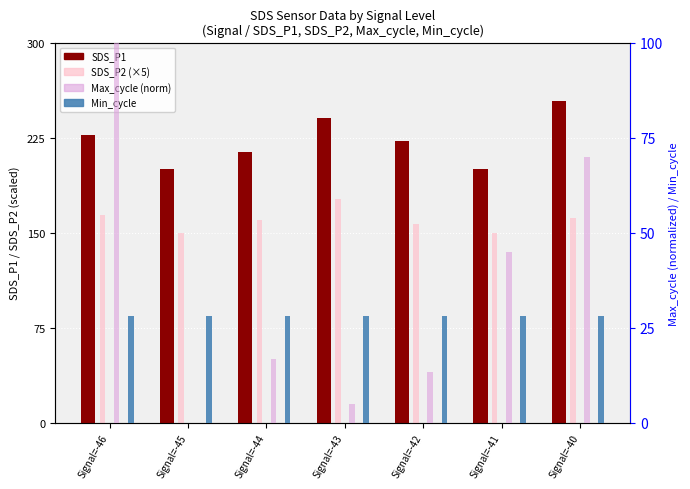

At which category is the sum across all series the highest?

Signal=-46